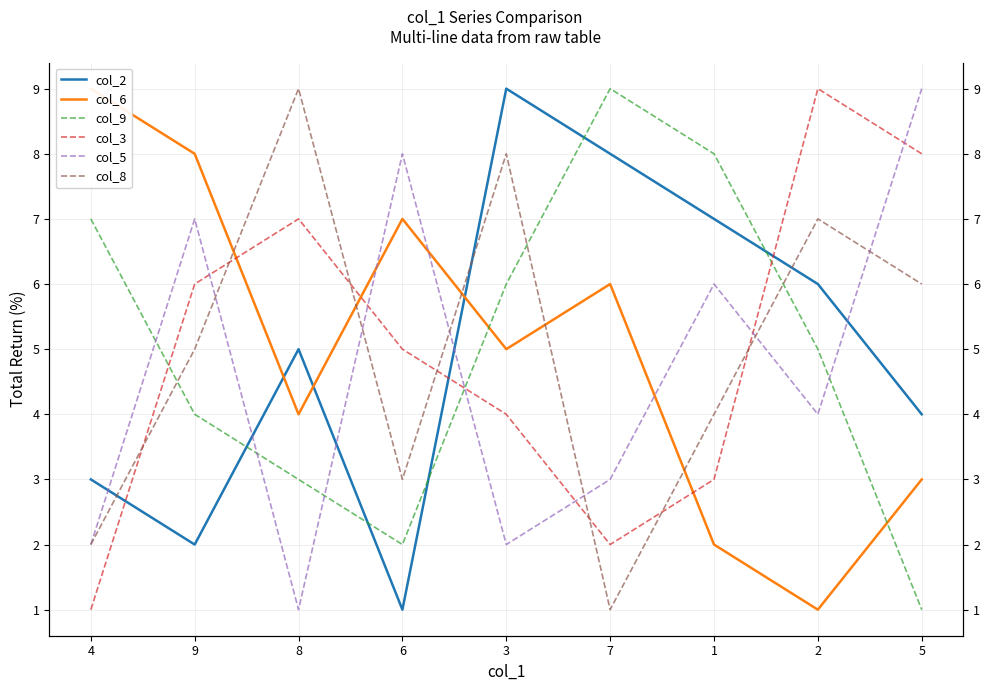

Is this an area chart (filled region under the line)?

No